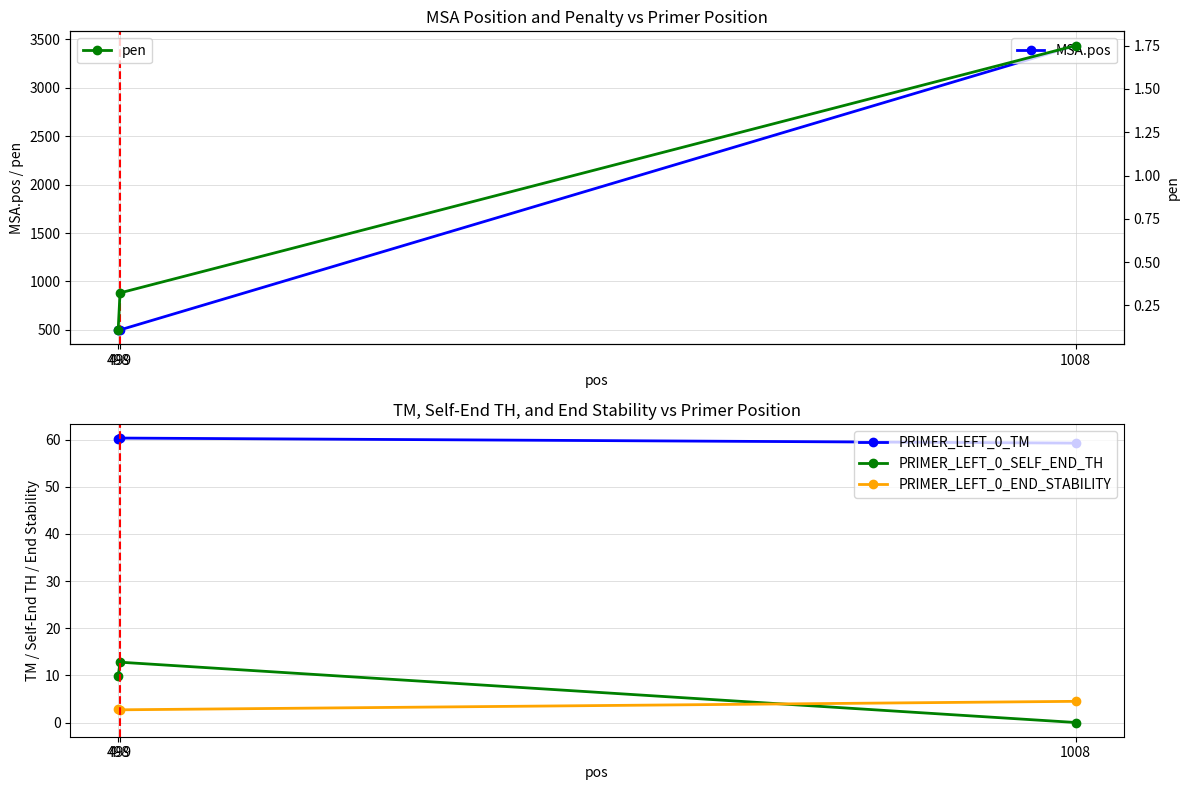

Is it true that PRIMER_LEFT_0_END_STABILITY equals 4.5 at 1008?

True